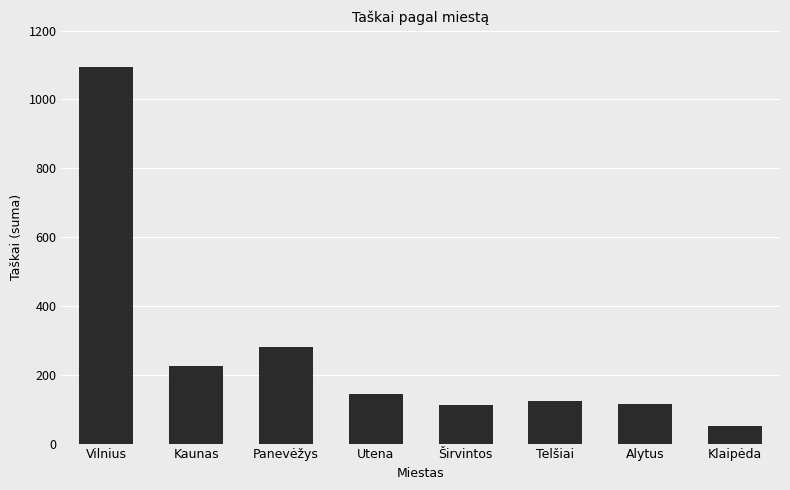

What is the label of the 1st bar from the left?

Vilnius